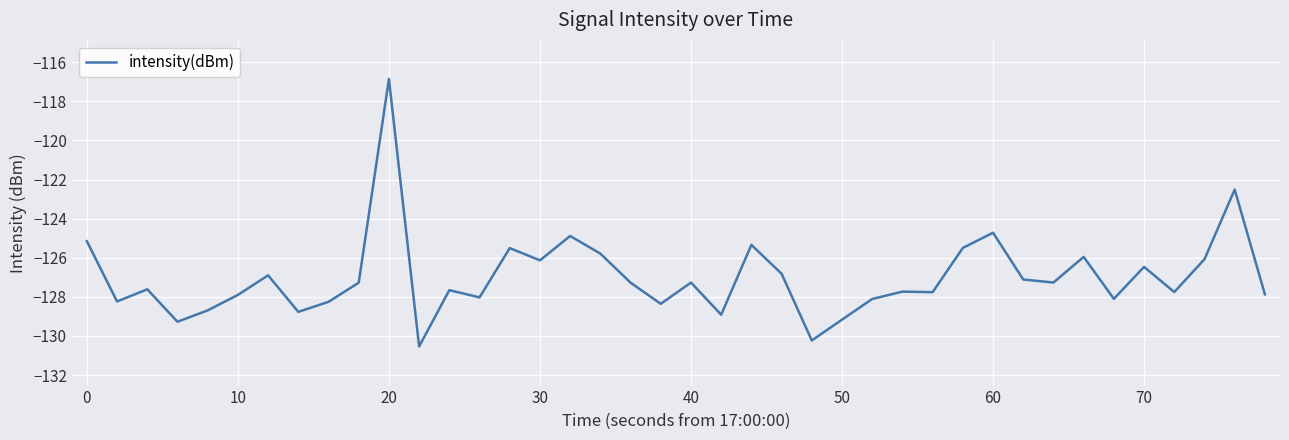

What is the difference between the maximum and minimum values?

13.7